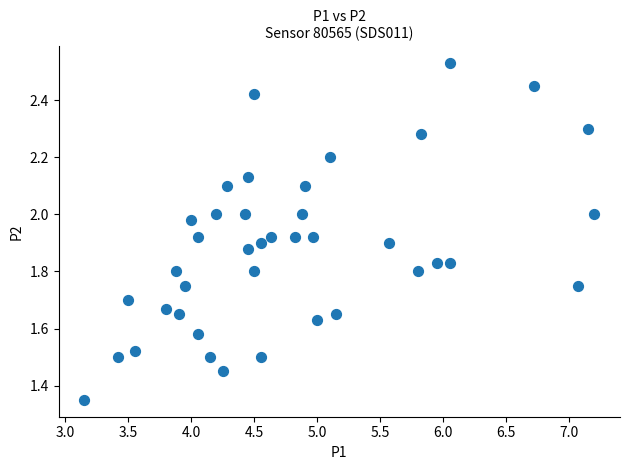

What is the range of X values (max minus min)?

4.1